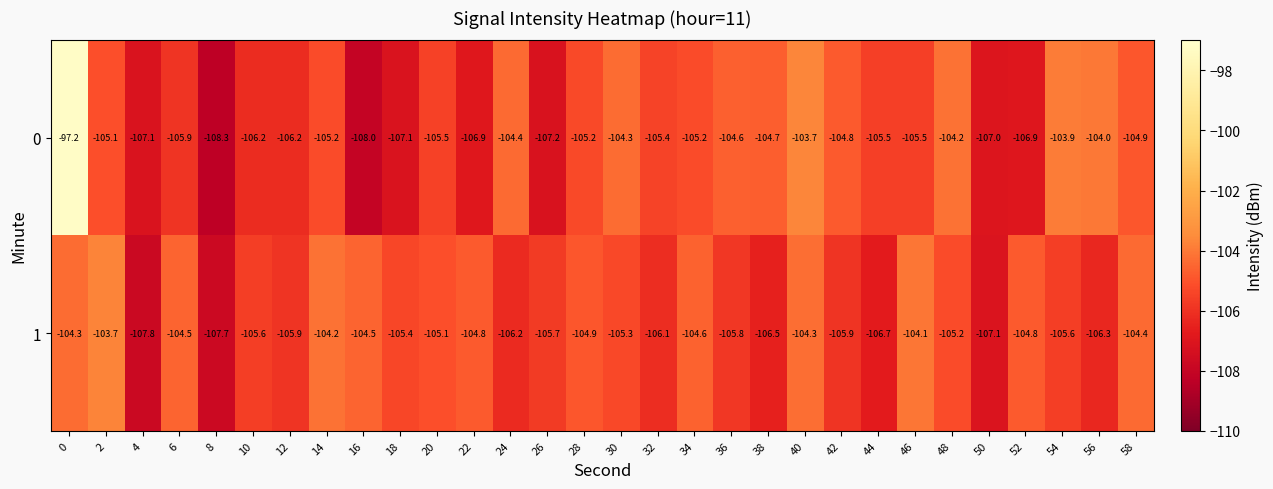

What is the average value of the 1 series?

-105.4